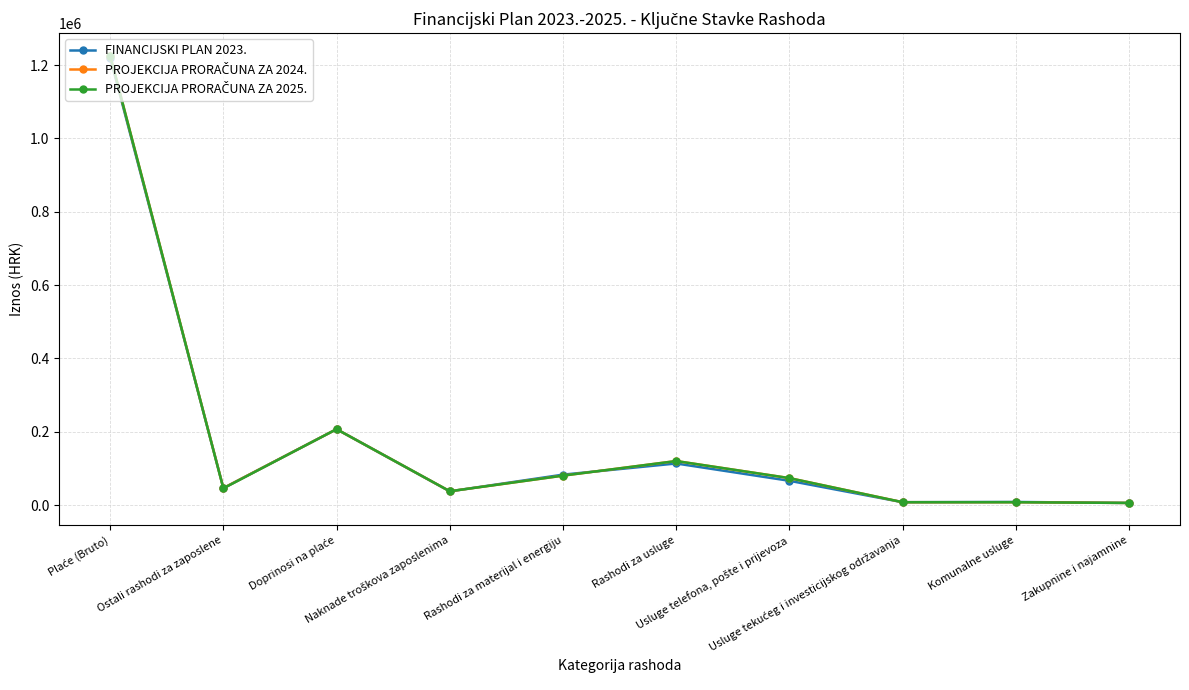

True or false: FINANCIJSKI PLAN 2023. has more than 0 interior local peaks.

True